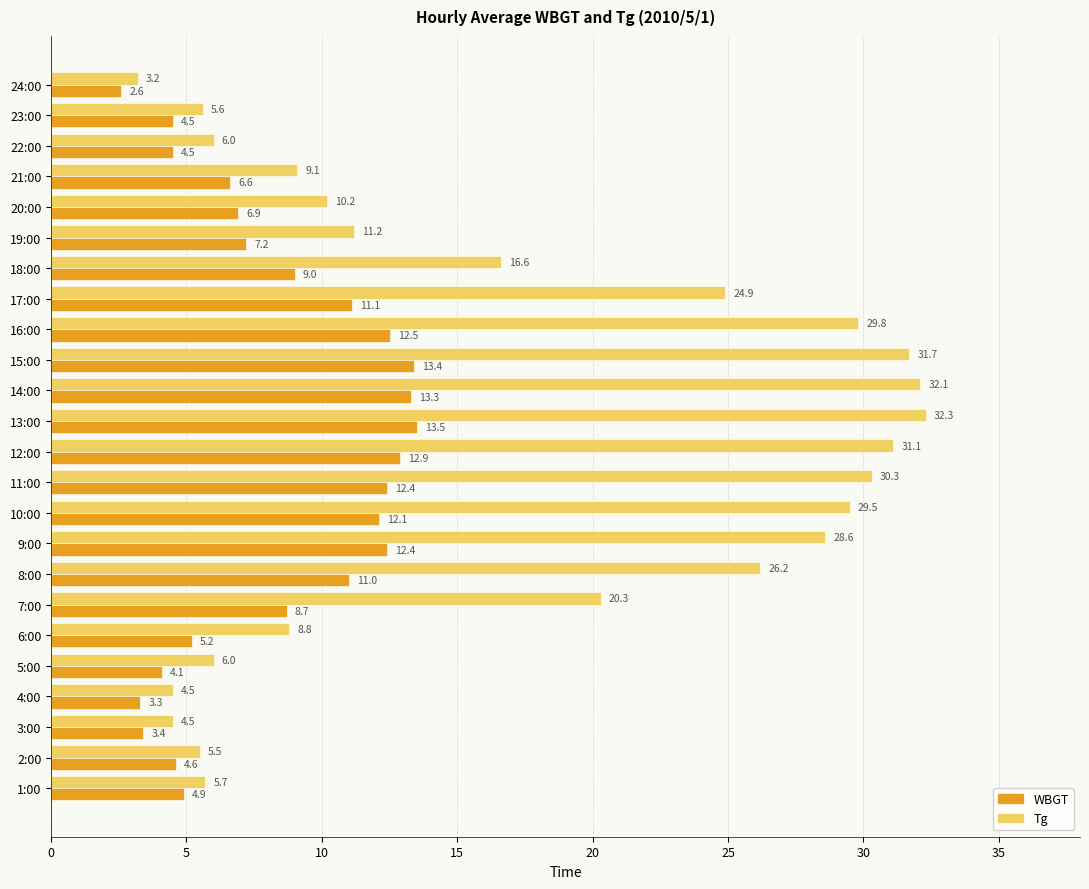

Rank the series by their maximum value, from highest to lowest.

Tg, WBGT